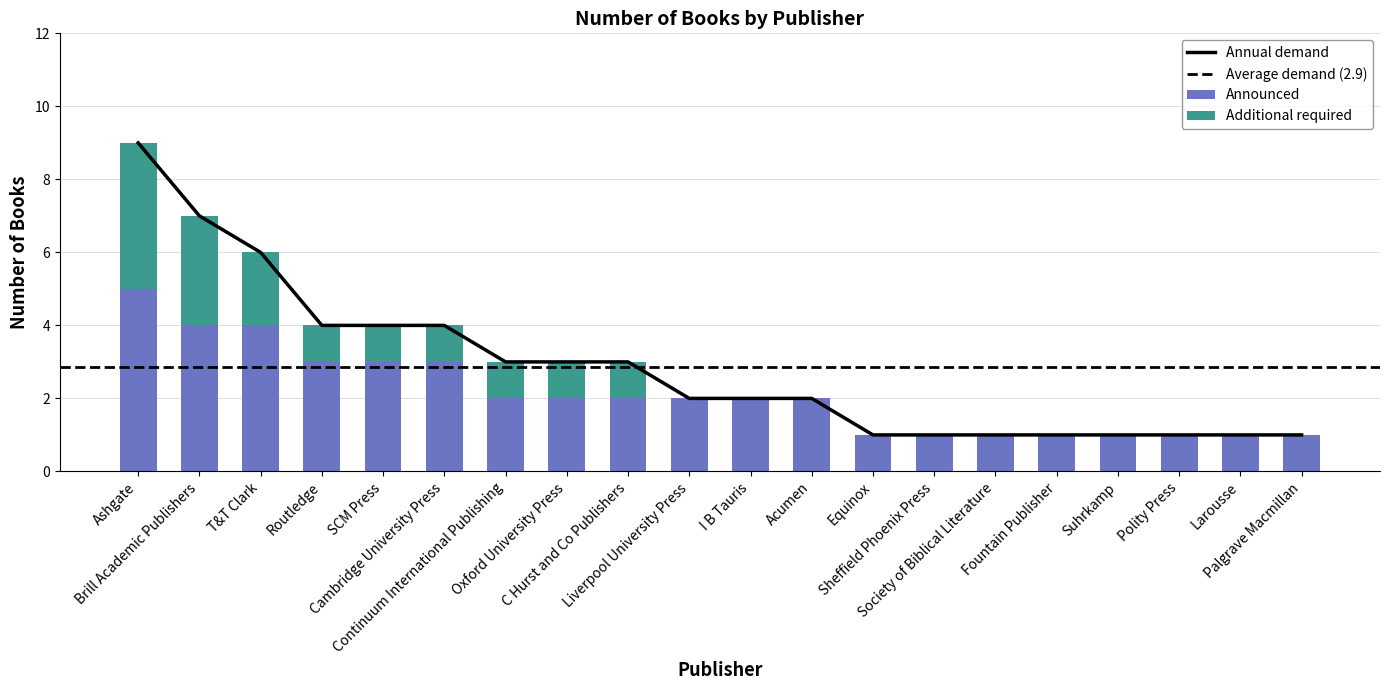

Where does the data first go above 2?

Ashgate